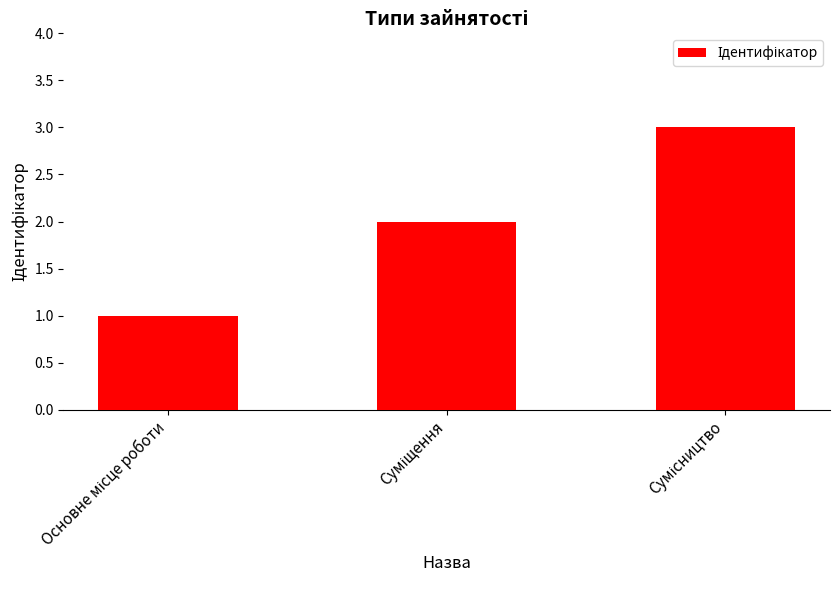

What is the greatest value displayed?

3